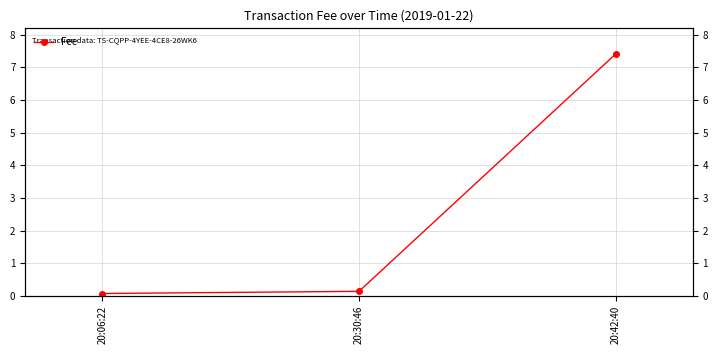

Reading right to left, list all the values displayed in this chart.

20:42:40=7.4	20:30:46=0.1	20:06:22=0.1